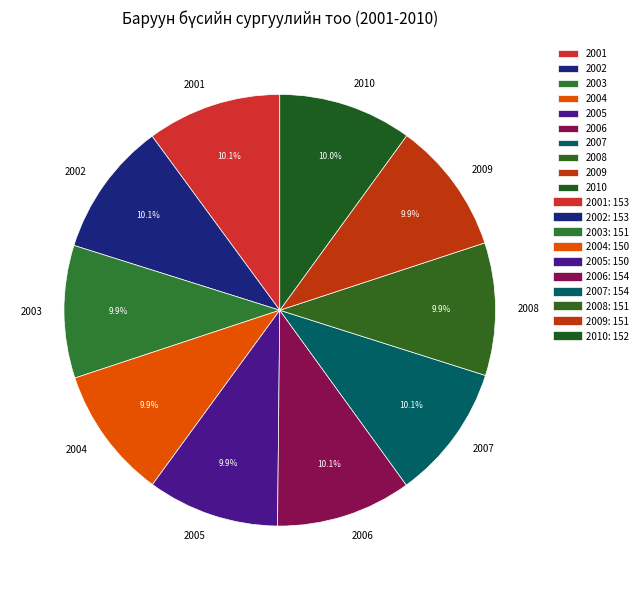

What is the ratio of the value at 2006 to the value at 2008?

1.0